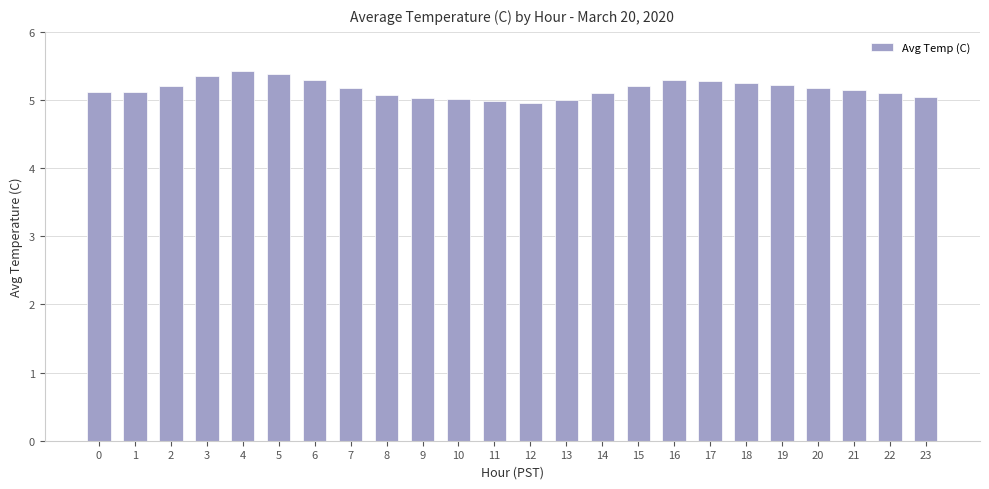

How many categories are shown in the chart?

24